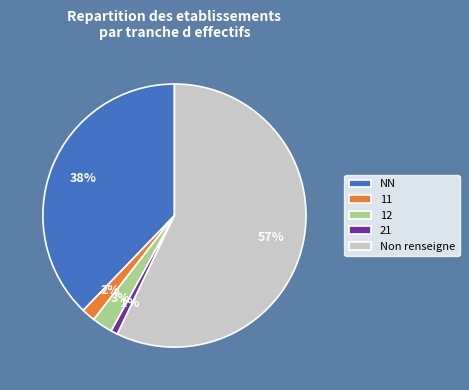

True or false: 21 accounts for 1% of the total.

True